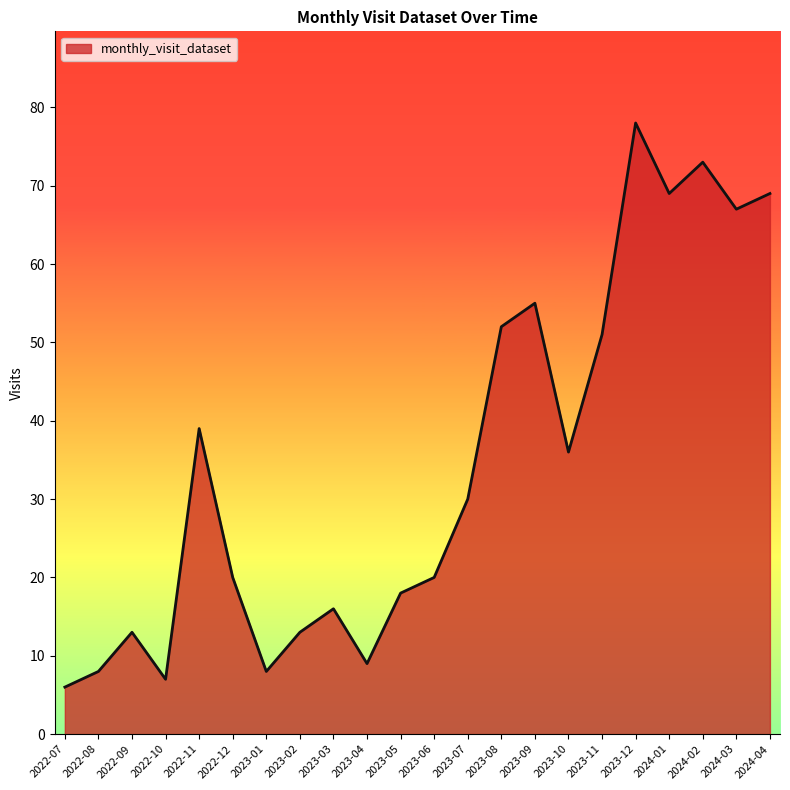

True or false: there are more than 1 points higher than both neighbors.

True